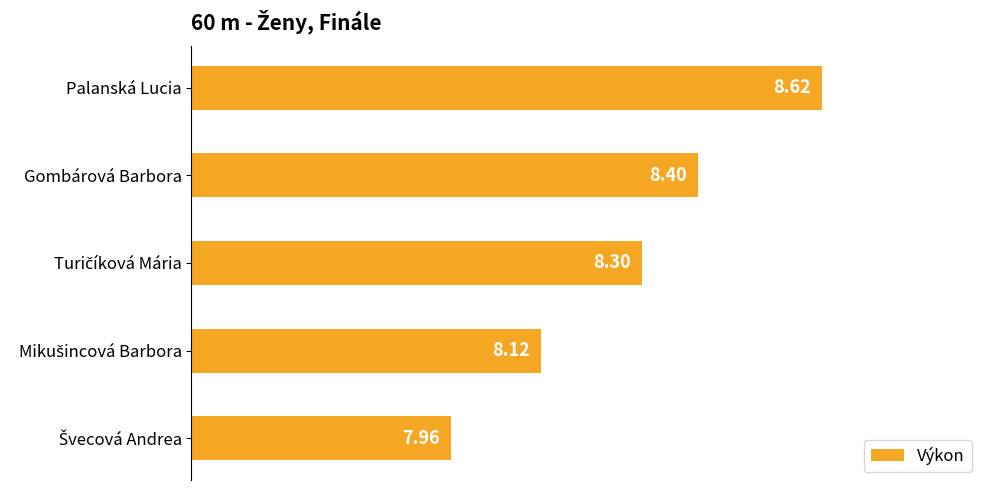

What is the sum of all values?

41.4